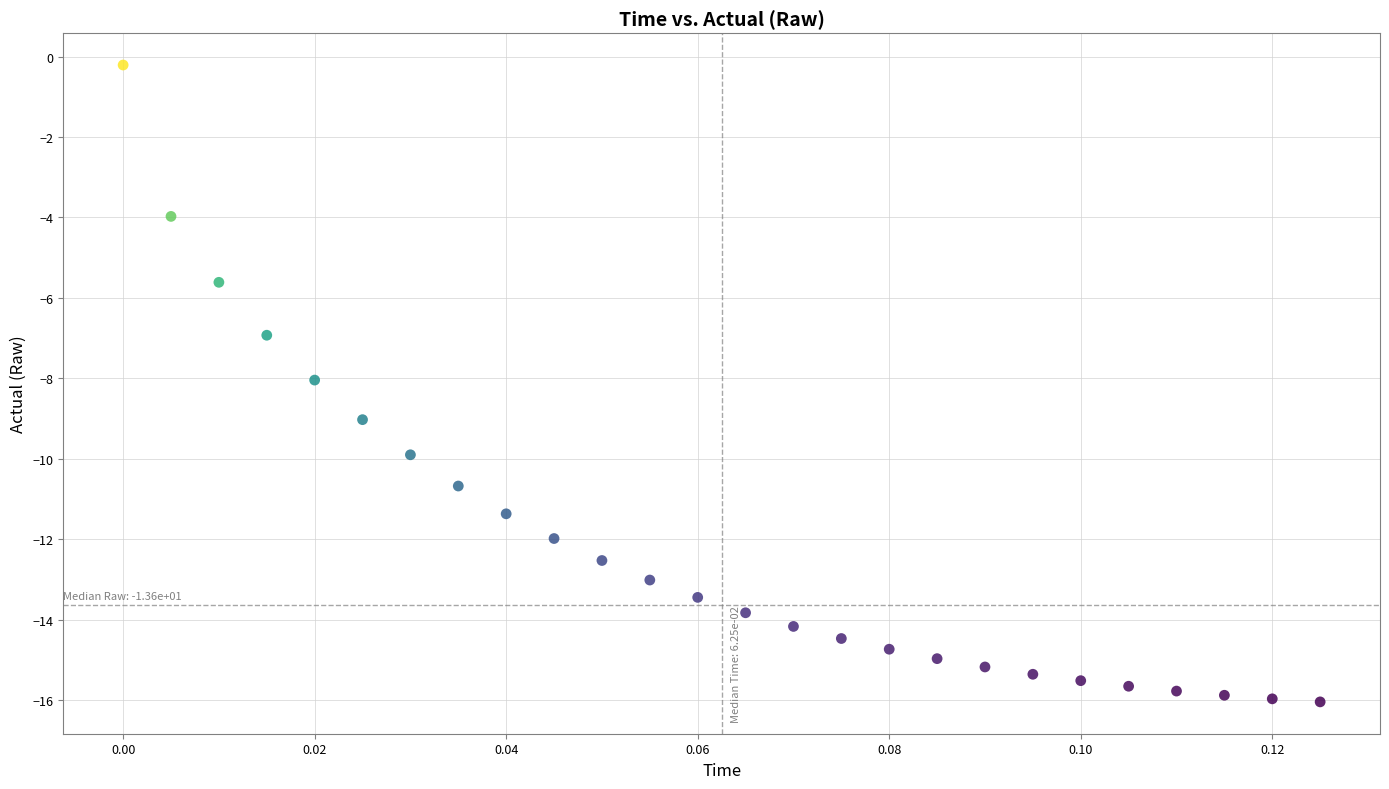

Count the number of points in this scatter plot.

26